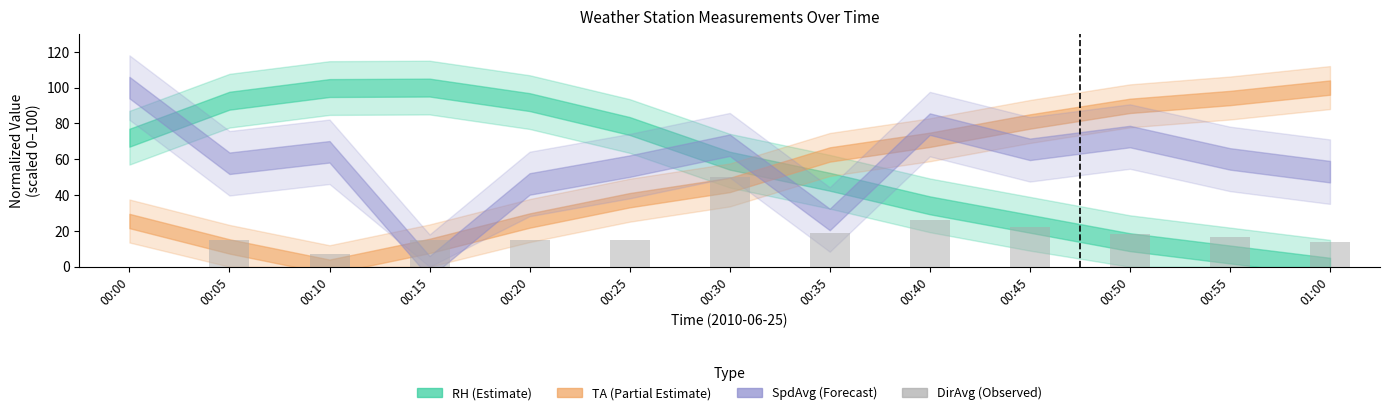

What is the sum of the values at 00:25 and 00:20?

29.5